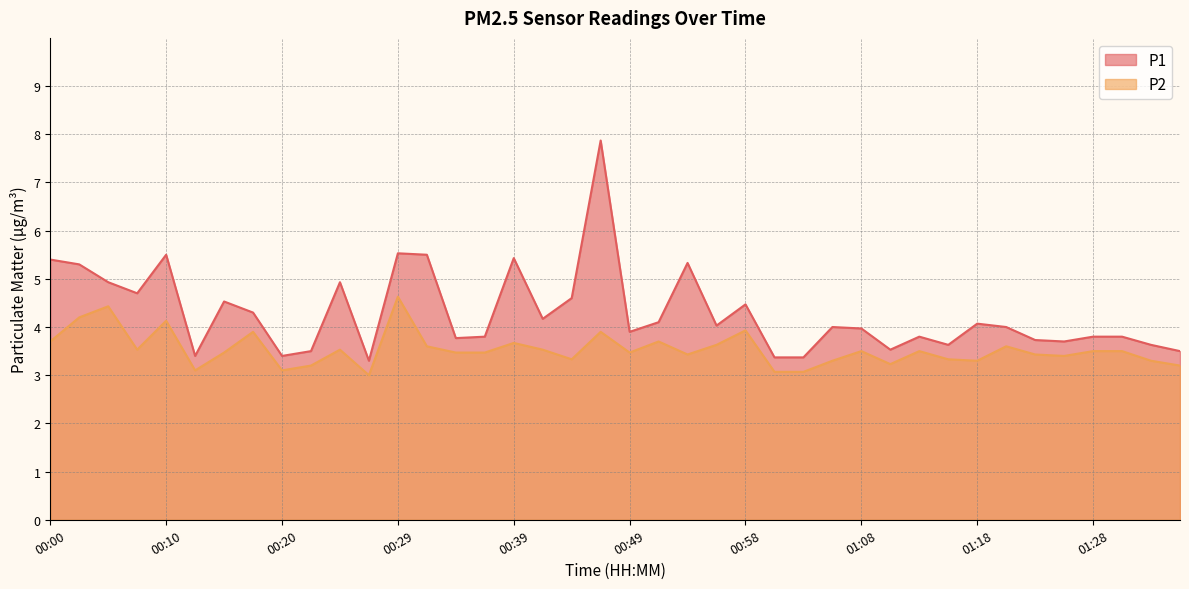

What is the total value across all series at 00:41?

7.7